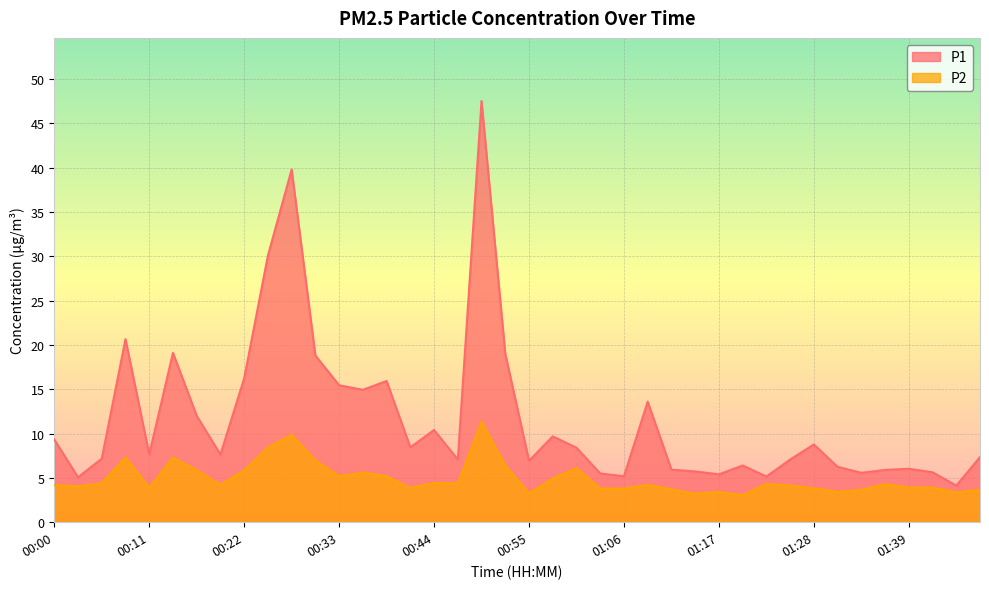

How many lines are shown in the chart?

2